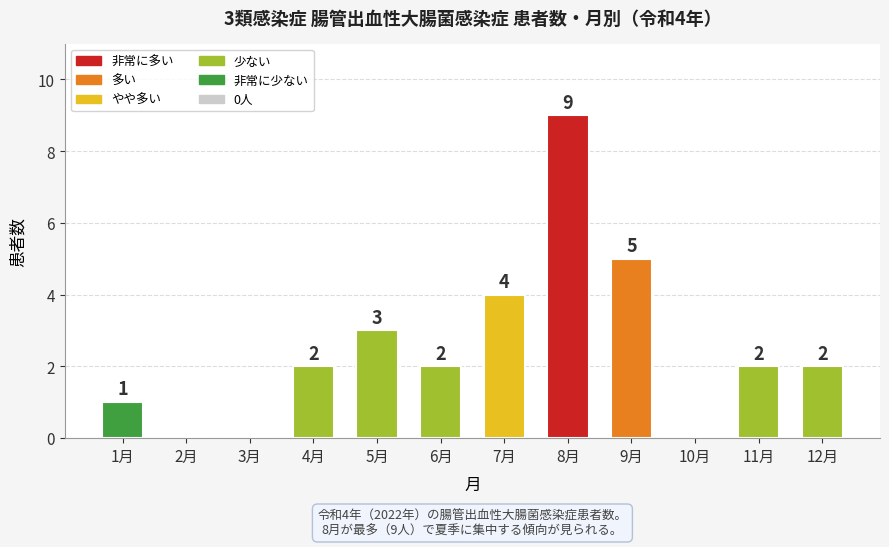

Where is the data nearest to the value 4?

7月